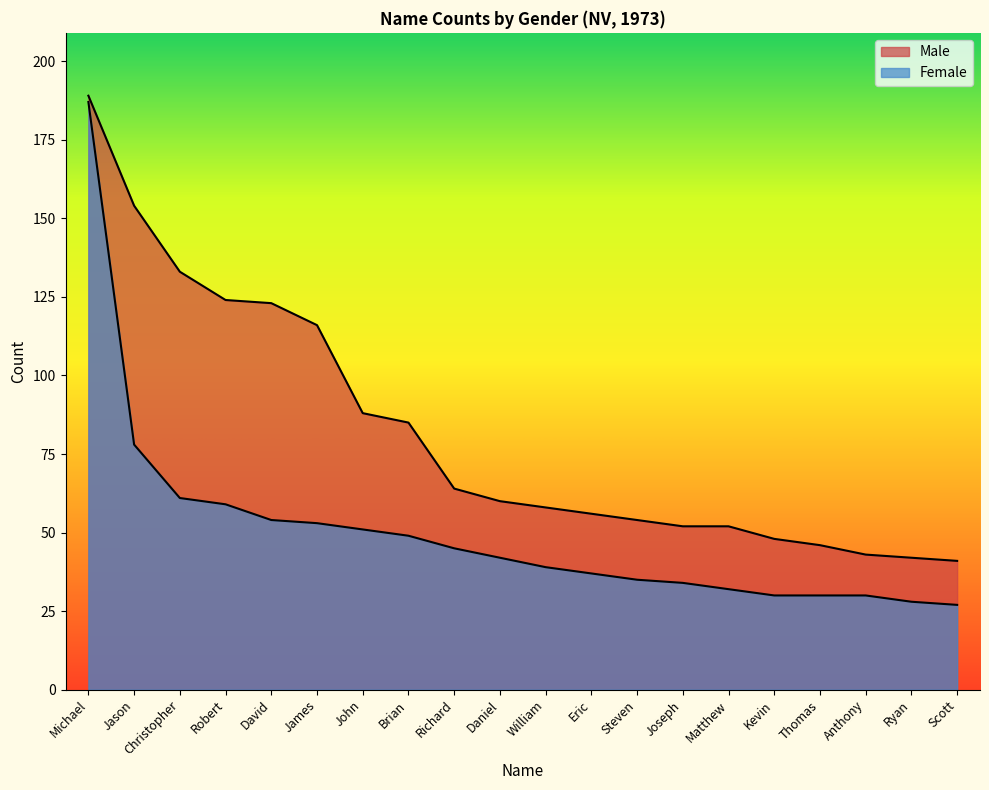

Reading left to right, extract all data points from this chart.

Male: 189	154	133	124	123	116	88	85	64	60	58	56	54	52	52	48	46	43	42	41
Female: 187	78	61	59	54	53	51	49	45	42	39	37	35	34	32	30	30	30	28	27